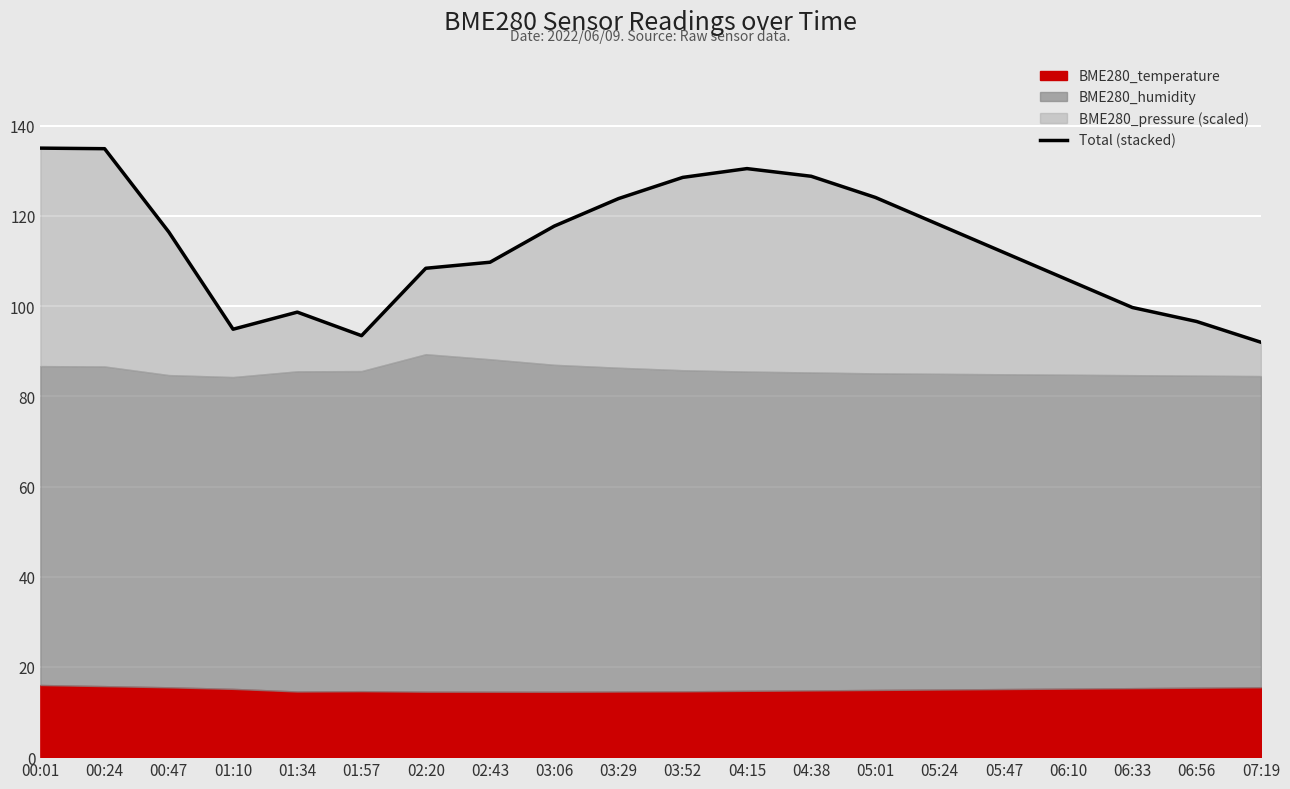

Reading right to left, list all the values displayed in this chart.

92.0	96.6	99.7	105.8	111.9	118.0	124.1	128.8	130.5	128.6	123.8	117.8	109.7	108.4	93.5	98.7	94.9	116.4	134.9	135.0